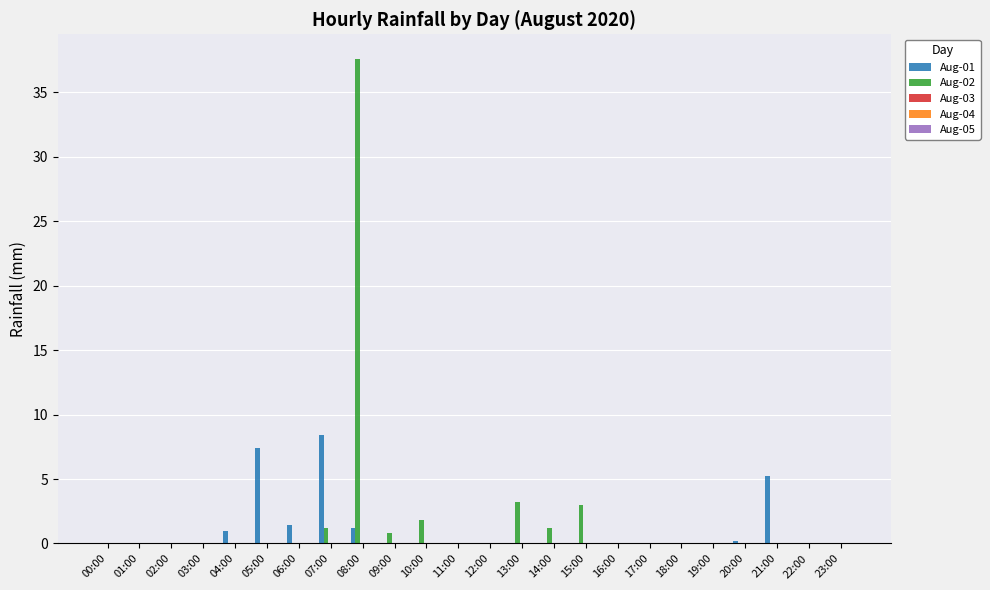

Which label corresponds to the largest value in the chart?

08:00